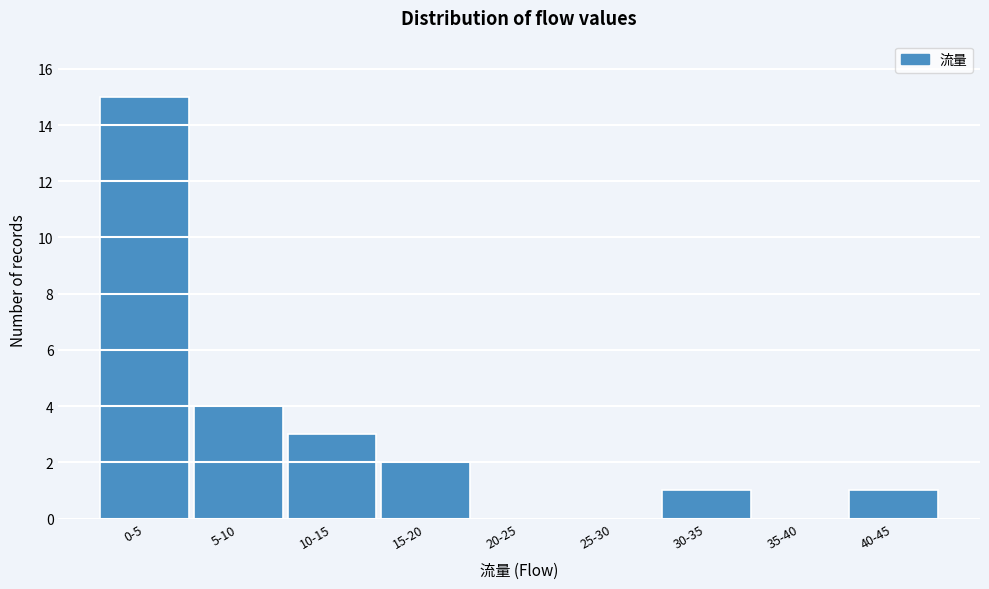

Reading left to right, what are all the values shown in this chart?

0-5=15	5-10=4	10-15=3	15-20=2	20-25=0	25-30=0	30-35=1	35-40=0	40-45=1